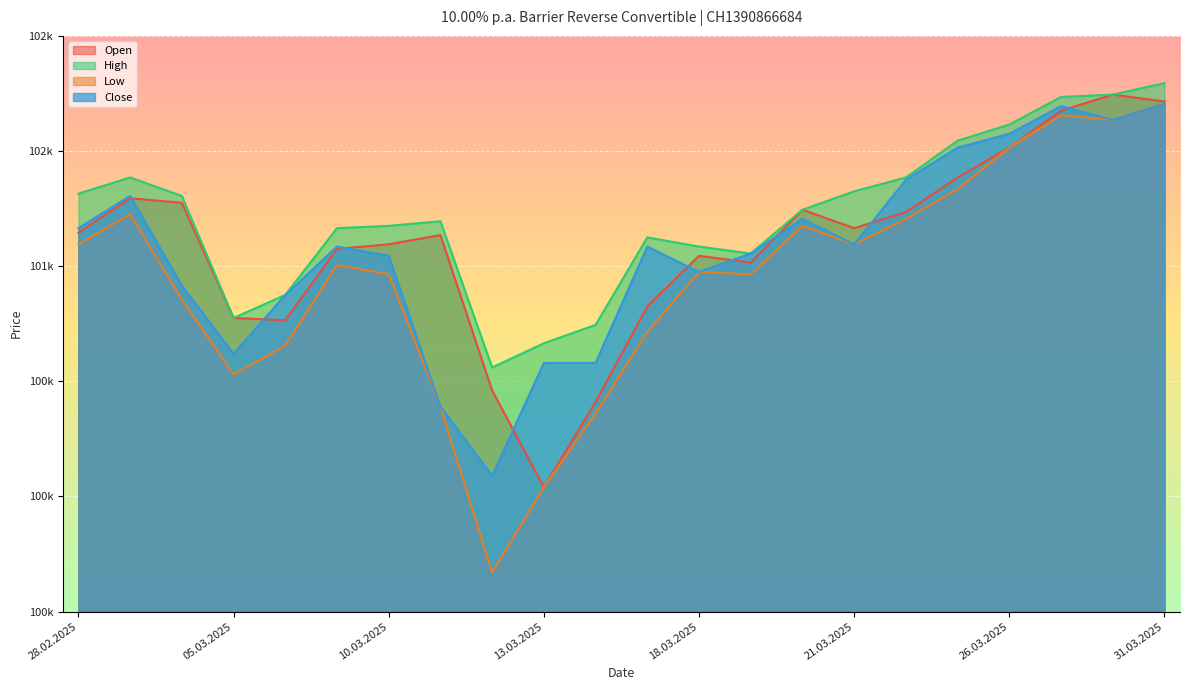

What is the average value of the Low series?

100944